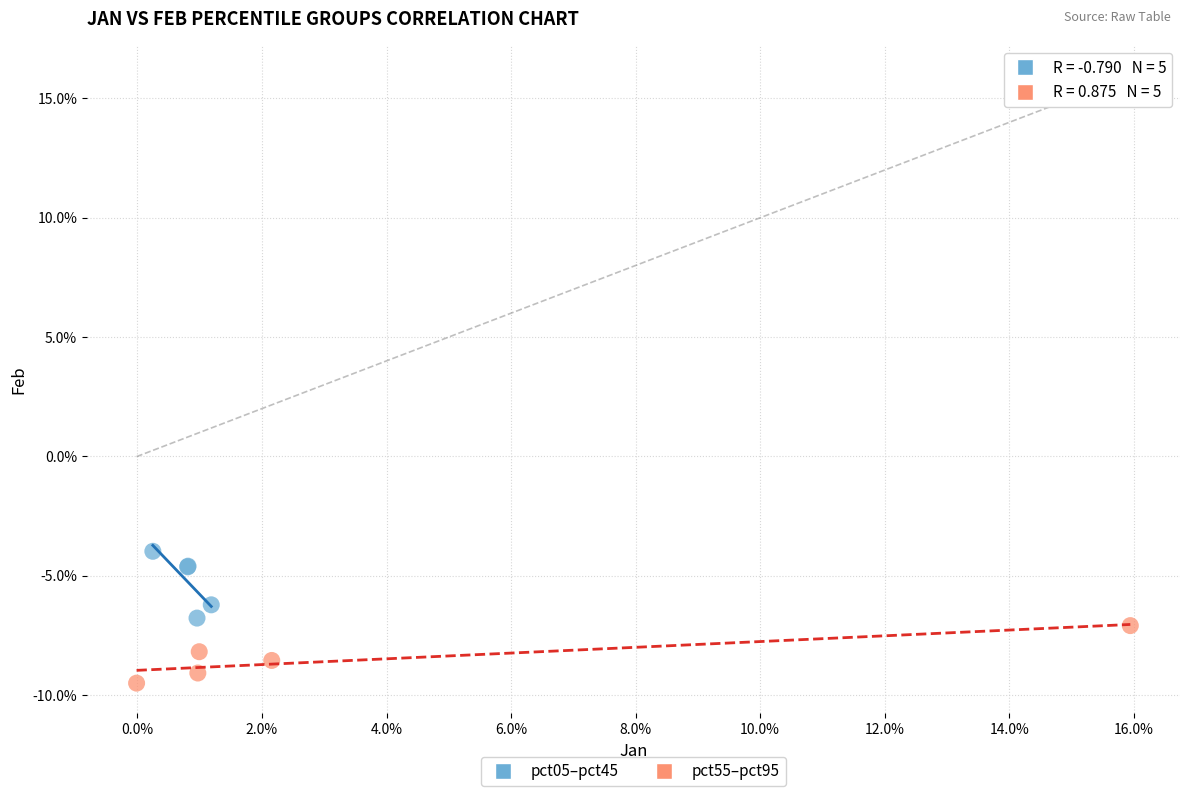

Which series reaches the maximum Y coordinate?

pct05–pct45